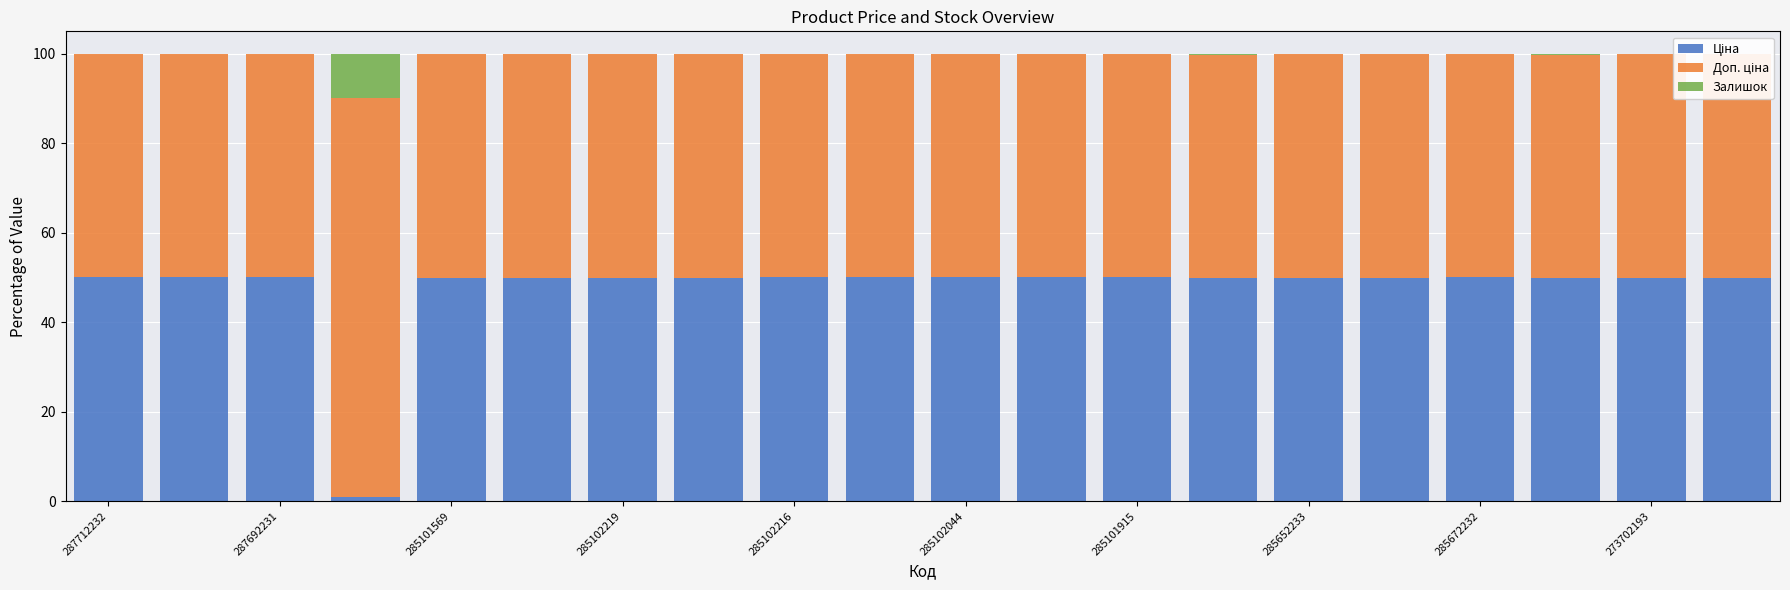

What is the sum of all Ціна values?

950.5